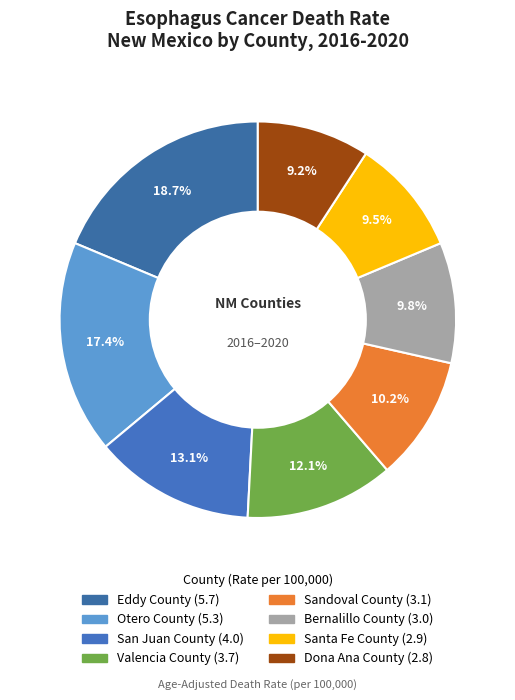

Is there any slice that represents more than half of the pie?

No